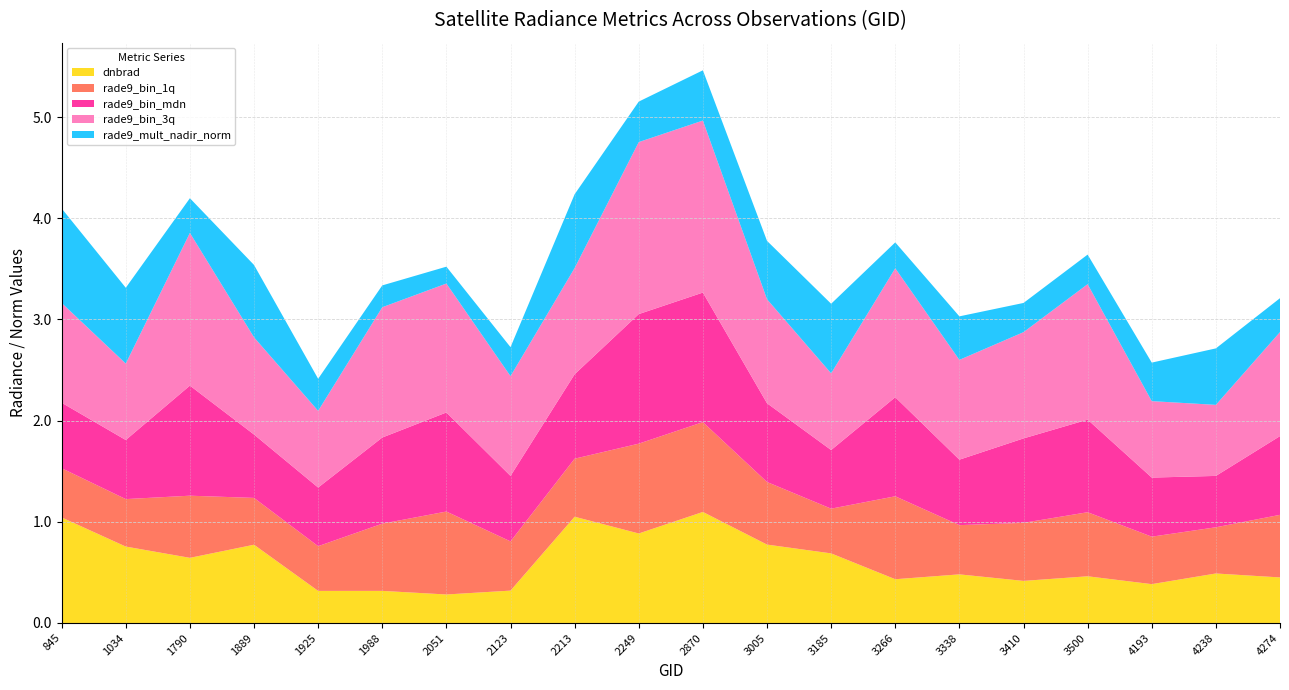

Reading left to right, transcribe all the data shown in this chart.

dnbrad: 1.0	0.8	0.6	0.8	0.3	0.3	0.3	0.3	1.1	0.9	1.1	0.8	0.7	0.4	0.5	0.4	0.5	0.4	0.5	0.5
rade9_bin_1q: 0.5	0.5	0.6	0.5	0.4	0.7	0.8	0.5	0.6	0.9	0.9	0.6	0.4	0.8	0.5	0.6	0.6	0.5	0.5	0.6
rade9_bin_mdn: 0.6	0.6	1.1	0.6	0.6	0.9	1.0	0.6	0.8	1.3	1.3	0.8	0.6	1.0	0.6	0.8	0.9	0.6	0.5	0.8
rade9_bin_3q: 1.0	0.8	1.5	1.0	0.8	1.3	1.3	1.0	1.1	1.7	1.7	1.0	0.8	1.3	1.0	1.1	1.3	0.8	0.7	1.0
rade9_mult_nadir_norm: 0.9	0.7	0.3	0.7	0.3	0.2	0.2	0.3	0.7	0.4	0.5	0.6	0.7	0.3	0.4	0.3	0.3	0.4	0.6	0.3